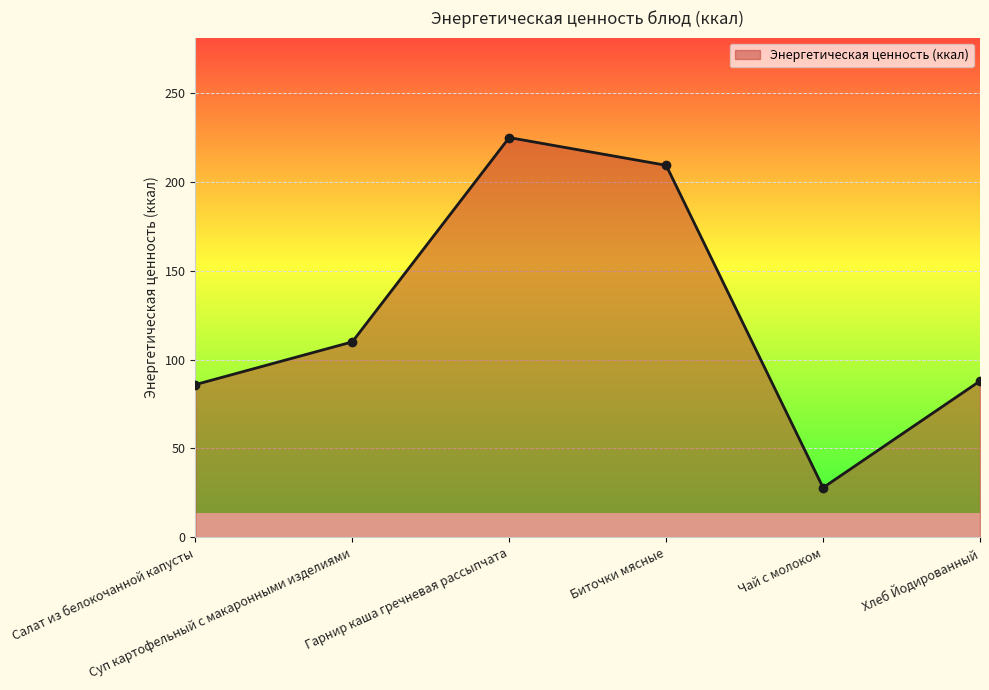

What is the ratio of the value at Гарнир каша гречневая рассыпчата to the value at Хлеб Йодированный?

2.6